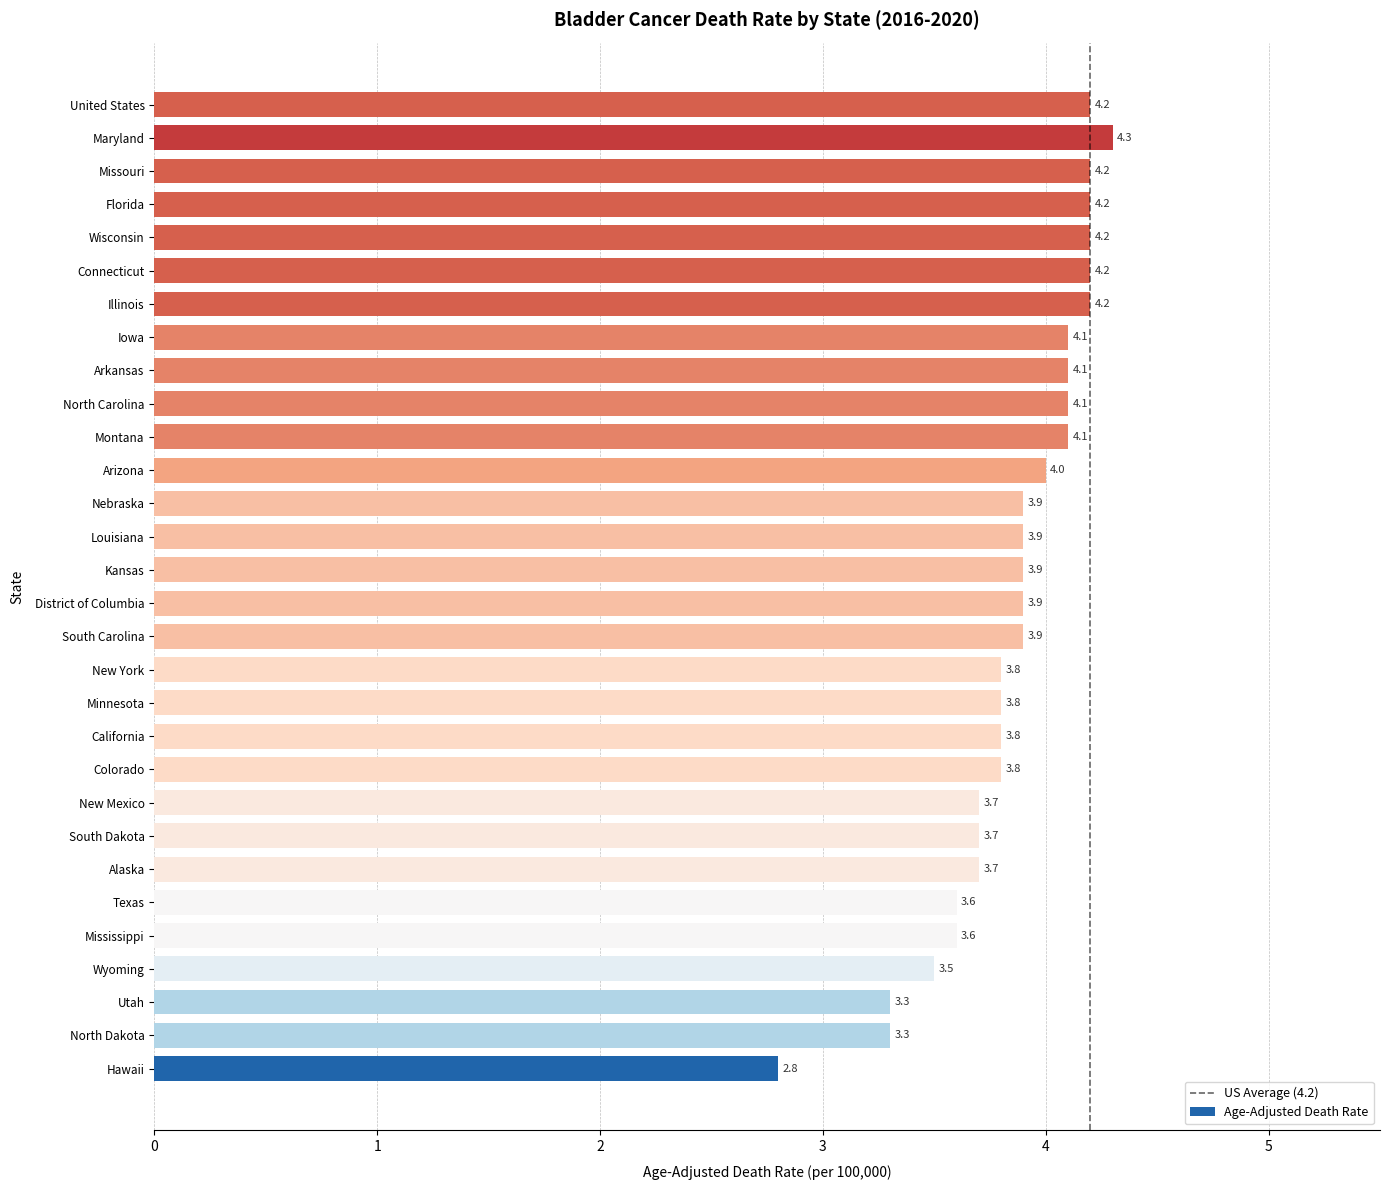

What is the smallest value displayed?

2.8